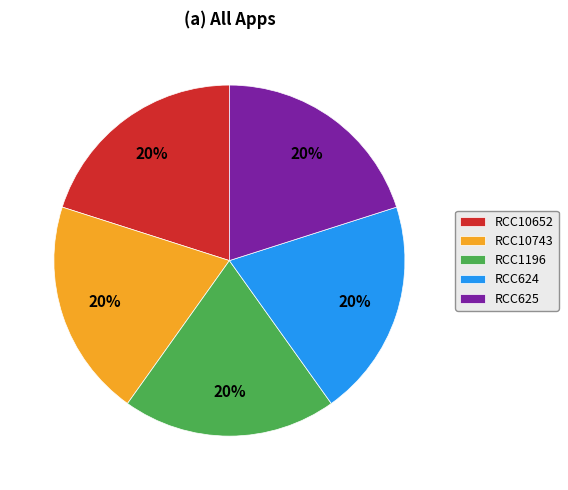

Is RCC625 the majority of the pie?

No